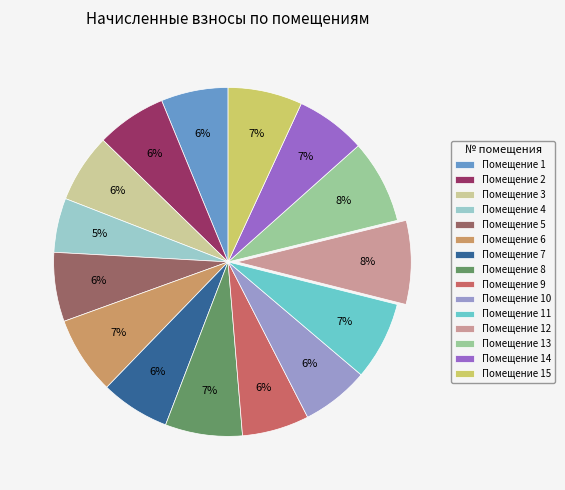

To the nearest percent, what is the difference between the largest and smallest slice percentages?

3%